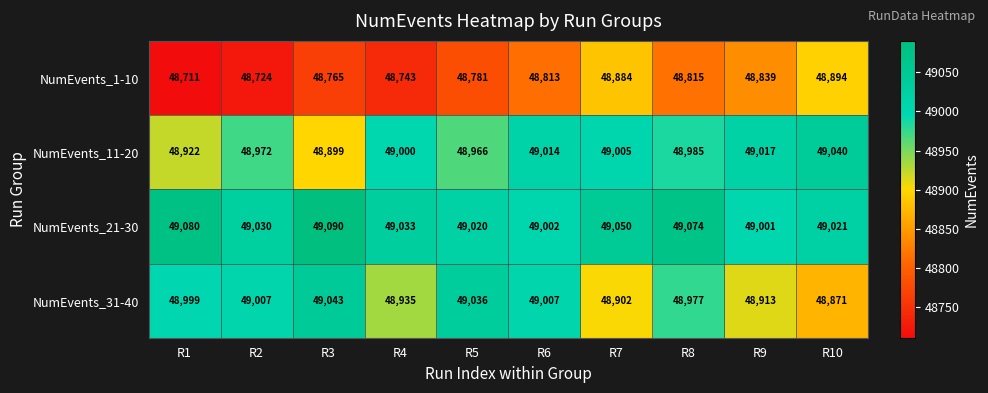

True or false: NumEvents_11-20 has a value of 63944 at R10.

False